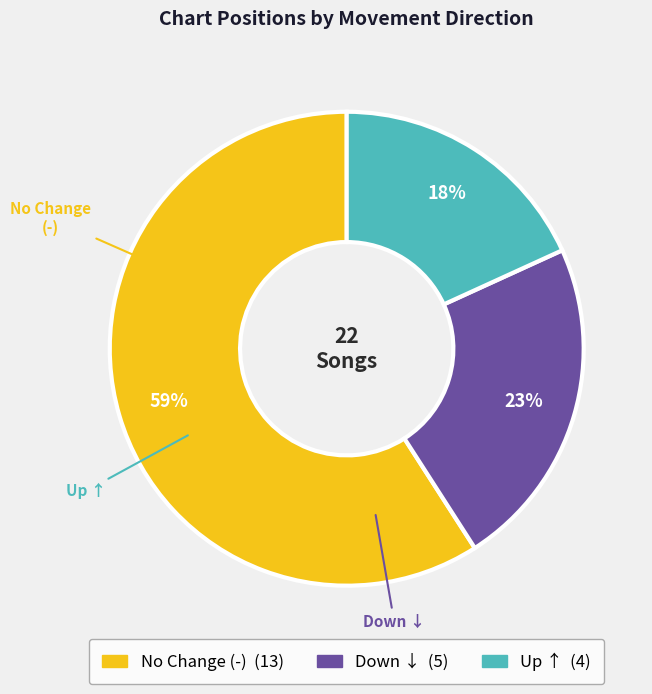

Count the number of slices in the pie.

3